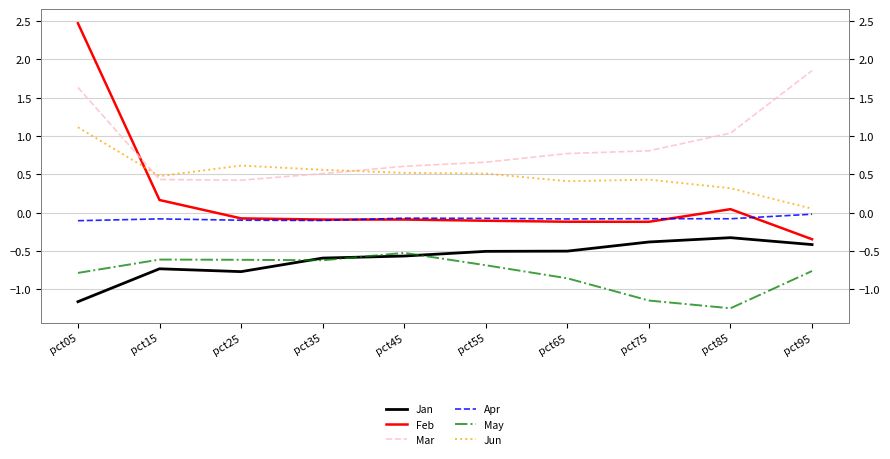

In Apr, how many points are higher than both neighbors (excluding endpoints)?

3